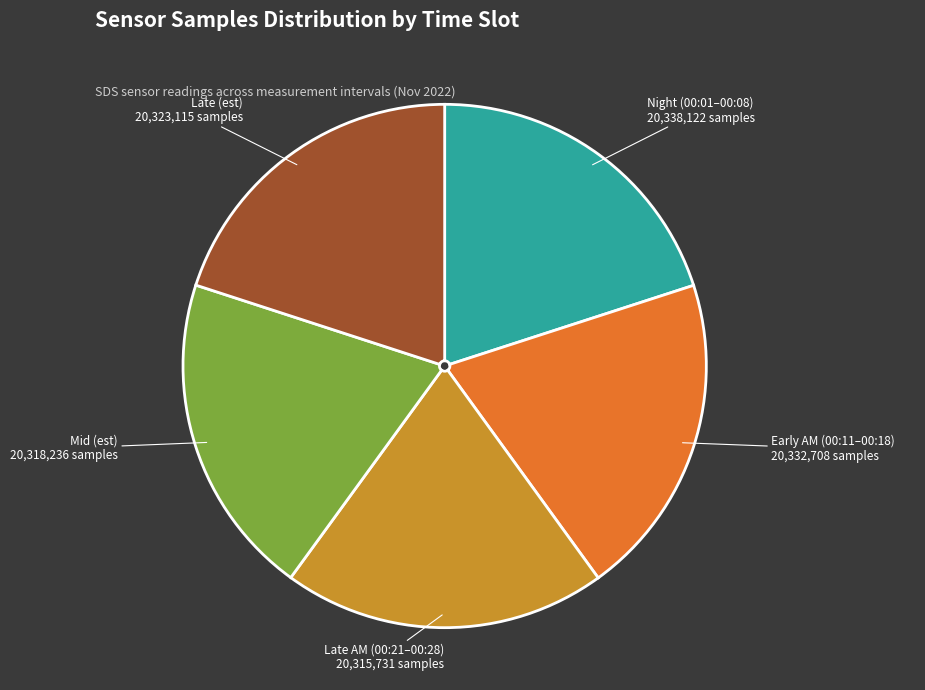

Does any single category account for the majority?

No